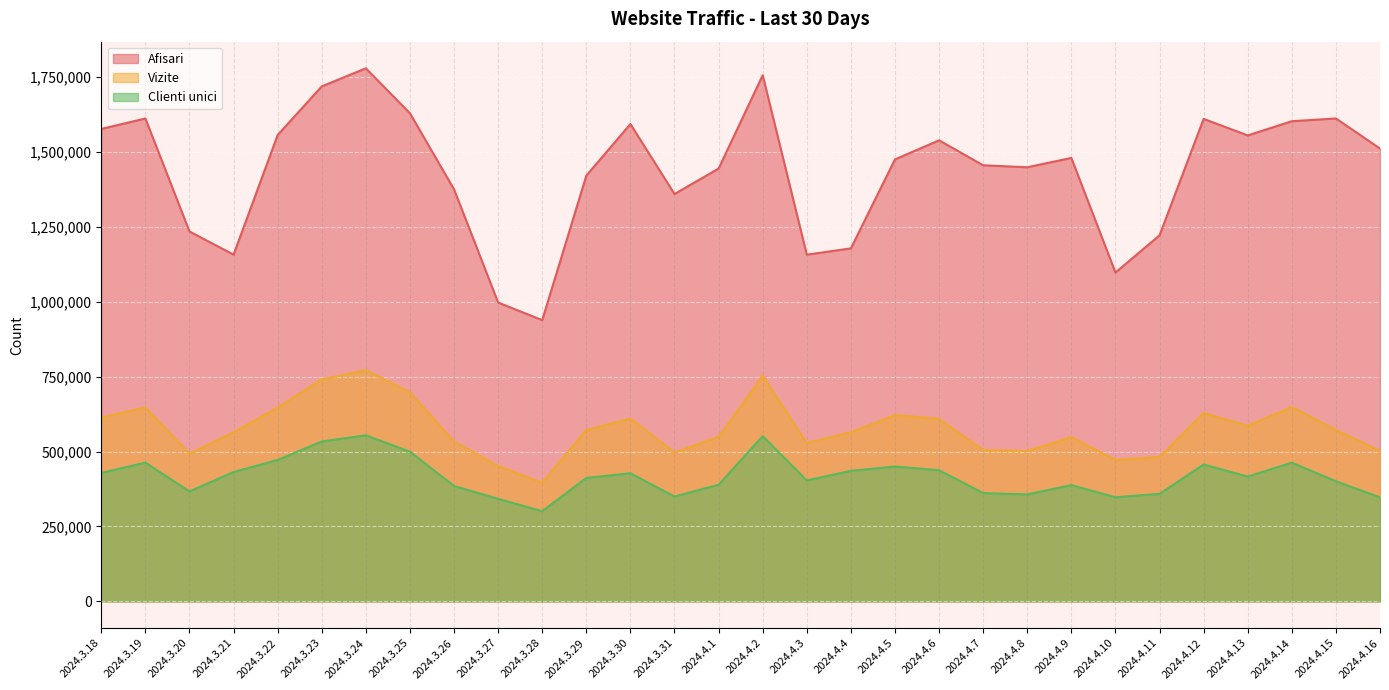

Reading right to left, extract all data points from this chart.

Afisari: 2024.4.16=1510933	2024.4.15=1611356	2024.4.14=1602128	2024.4.13=1554793	2024.4.12=1609862	2024.4.11=1221462	2024.4.10=1097235	2024.4.9=1479598	2024.4.8=1448534	2024.4.7=1455083	2024.4.6=1538346	2024.4.5=1474711	2024.4.4=1177830	2024.4.3=1156731	2024.4.2=1755566	2024.4.1=1444207	2024.3.31=1359287	2024.3.30=1592794	2024.3.29=1420590	2024.3.28=938387	2024.3.27=997147	2024.3.26=1374819	2024.3.25=1628707	2024.3.24=1778607	2024.3.23=1718341	2024.3.22=1556133	2024.3.21=1156981	2024.3.20=1234223	2024.3.19=1611276	2024.3.18=1576296
Vizite: 2024.4.16=502309	2024.4.15=572234	2024.4.14=648329	2024.4.13=585952	2024.4.12=628560	2024.4.11=482168	2024.4.10=471680	2024.4.9=548019	2024.4.8=501729	2024.4.7=505187	2024.4.6=608970	2024.4.5=621595	2024.4.4=564096	2024.4.3=528362	2024.4.2=752836	2024.4.1=548874	2024.3.31=496705	2024.3.30=609939	2024.3.29=571821	2024.3.28=396200	2024.3.27=451566	2024.3.26=533500	2024.3.25=697736	2024.3.24=771517	2024.3.23=740679	2024.3.22=646867	2024.3.21=564022	2024.3.20=493173	2024.3.19=647014	2024.3.18=613565
Clienti unici: 2024.4.16=346970	2024.4.15=400812	2024.4.14=462827	2024.4.13=416527	2024.4.12=456799	2024.4.11=358858	2024.4.10=347347	2024.4.9=388070	2024.4.8=356789	2024.4.7=361354	2024.4.6=437667	2024.4.5=449883	2024.4.4=435518	2024.4.3=403491	2024.4.2=551266	2024.4.1=389097	2024.3.31=349788	2024.3.30=427457	2024.3.29=411981	2024.3.28=300757	2024.3.27=342266	2024.3.26=384922	2024.3.25=499435	2024.3.24=554102	2024.3.23=533562	2024.3.22=471945	2024.3.21=431474	2024.3.20=367001	2024.3.19=462976	2024.3.18=428724